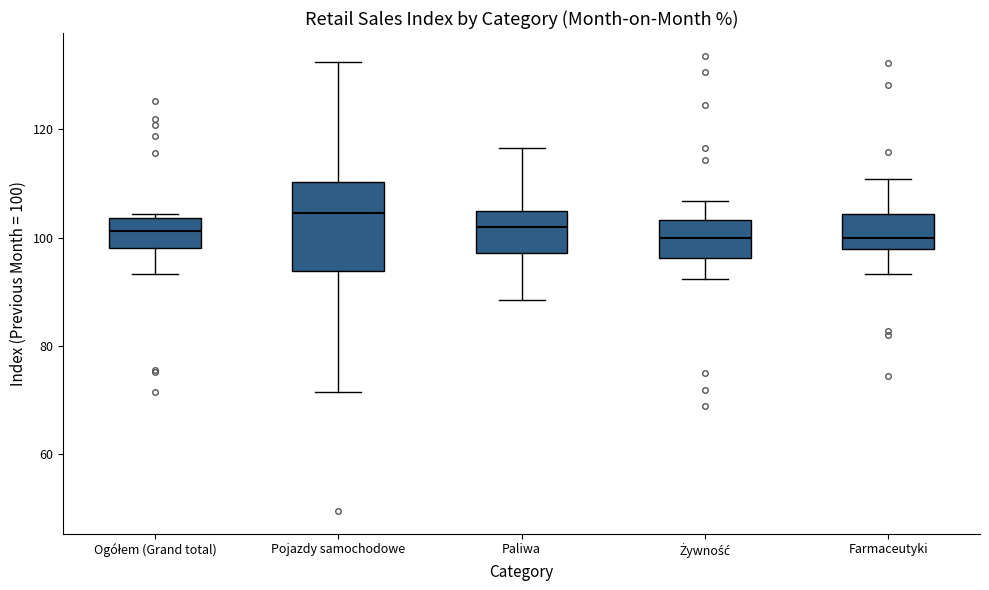

Reading left to right, transcribe this box plot: for each box, give where its median line is, the range the box spans, and where its two whiskers end, as read against the y-axis. The values are not printed on the chart, so give them approximately, as read against the axis.

Ogółem (Grand total): median 102, box 98 to 104, whiskers 94 to 104 (just above the box's upper edge)
Pojazdy samochodowe: median 104, box 94 to 110, whiskers 72 to 132
Paliwa: median 102, box 98 to 106, whiskers 88 to 116
Żywność: median 100, box 96 to 104, whiskers 92 to 106
Farmaceutyki: median 100, box 98 to 104, whiskers 94 to 110